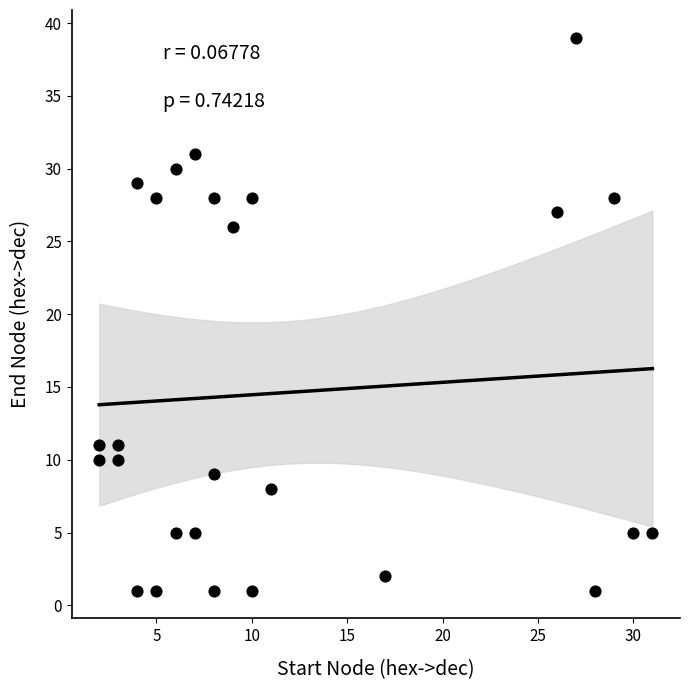

What is the range of X values (max minus min)?

29